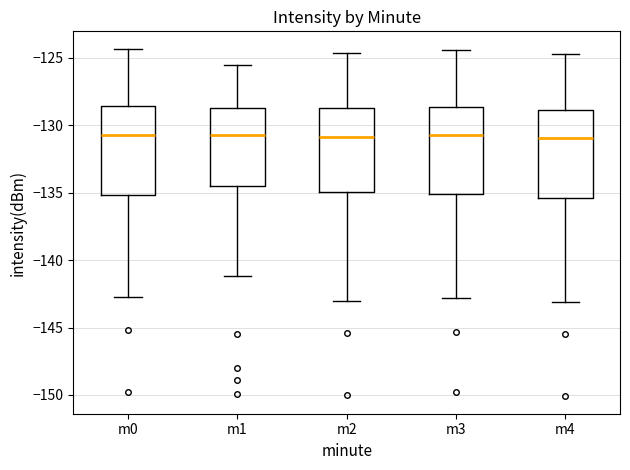

Where is the lower edge of the box for m2 on the y-axis? The values are not printed on the chart, so give them approximately, as read against the axis.

-135.0